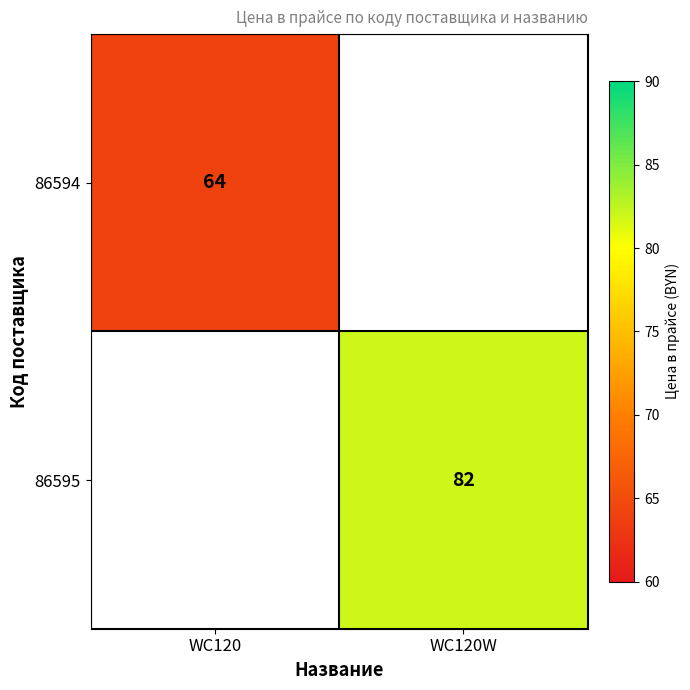

Is it true that 86594 equals 64 at WC120?

True